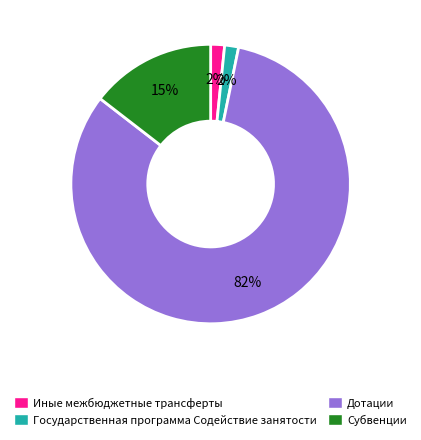

Which category has the biggest portion of the pie?

Дотации